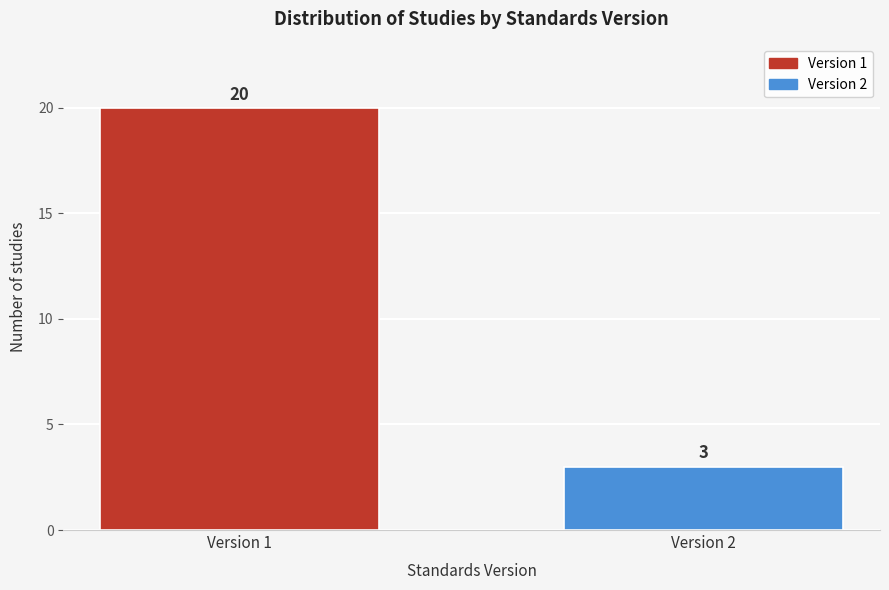

Reading left to right, transcribe all the data shown in this chart.

20	3